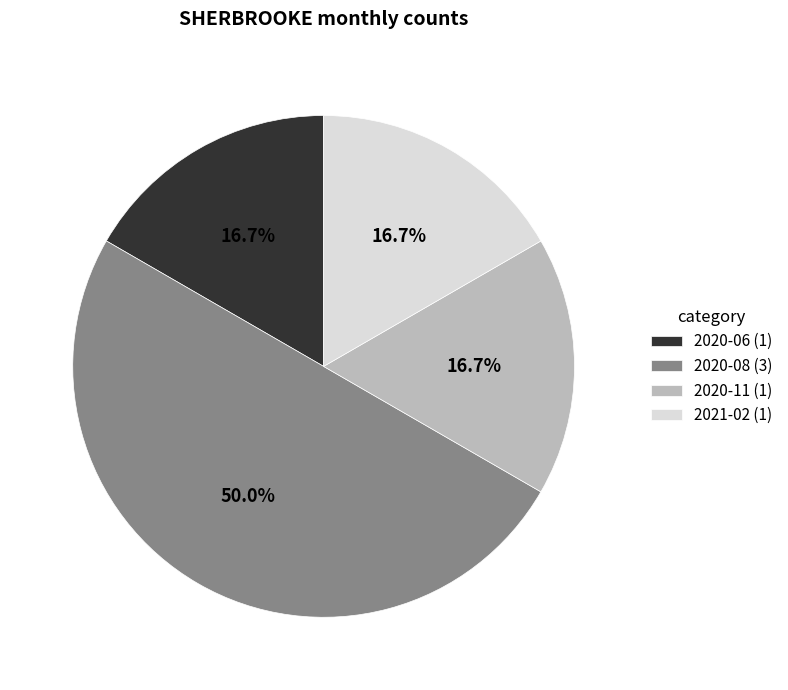

What percentage is the 2020-06 slice, to the nearest percent?

17%